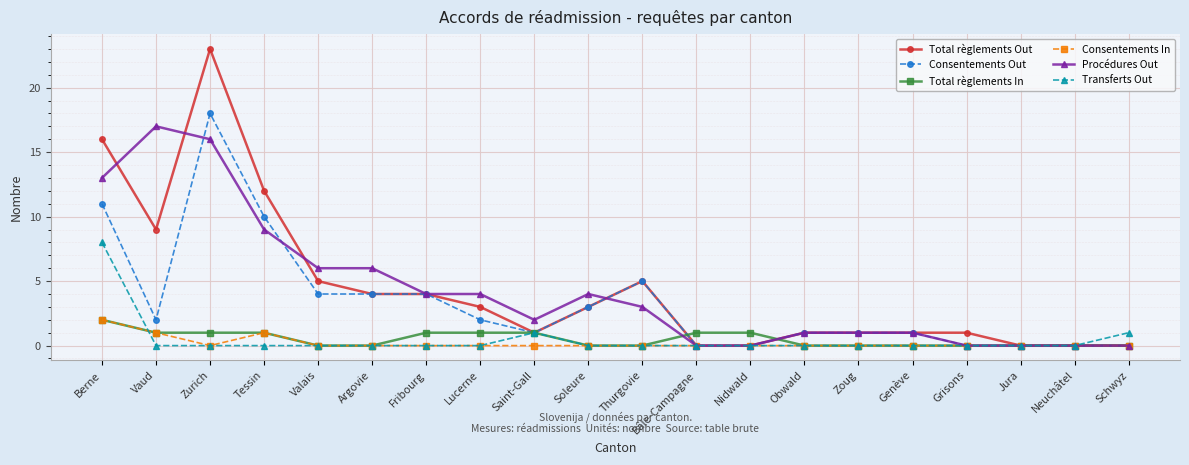

At which category does Consentements Out reach its first local valley?

Vaud